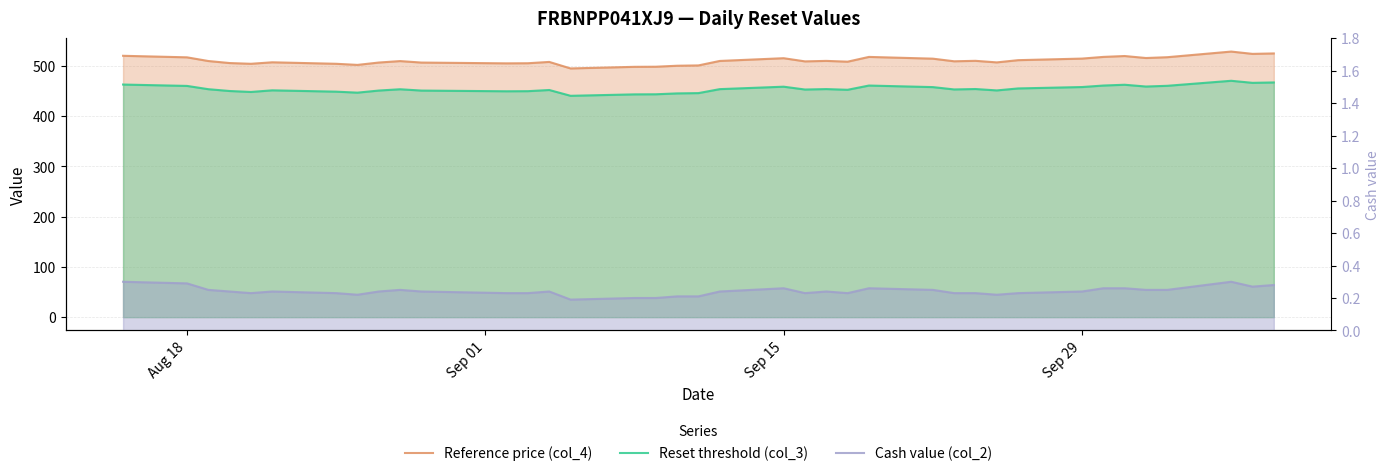

How many distinct data groups are displayed?

3